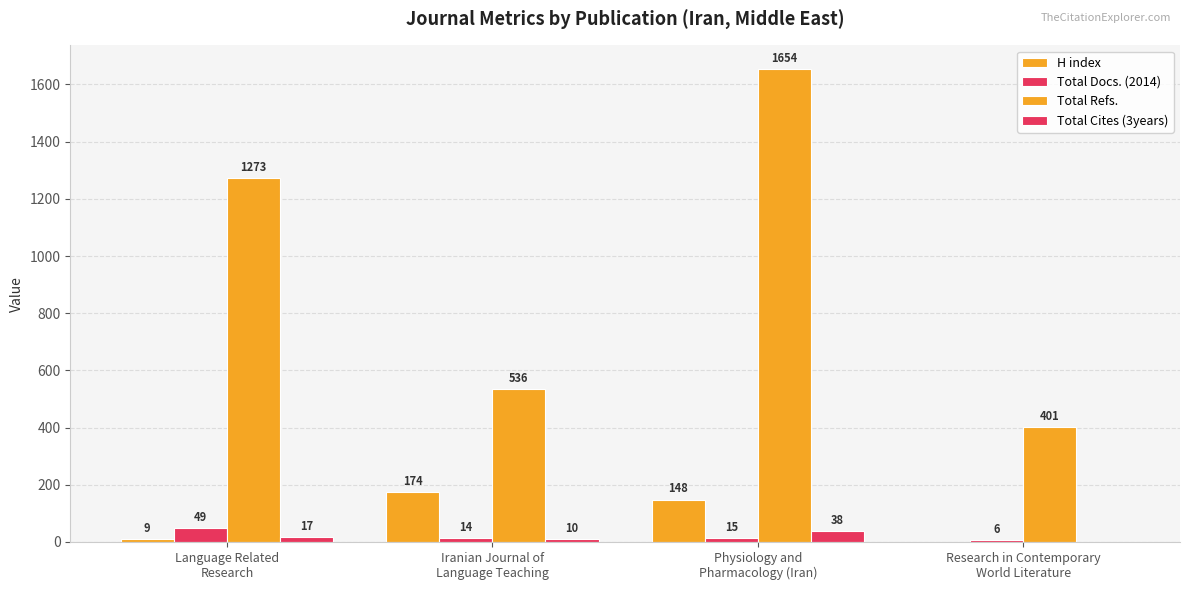

What is the label of the 4th bar from the left?

Research in Contemporary
World Literature